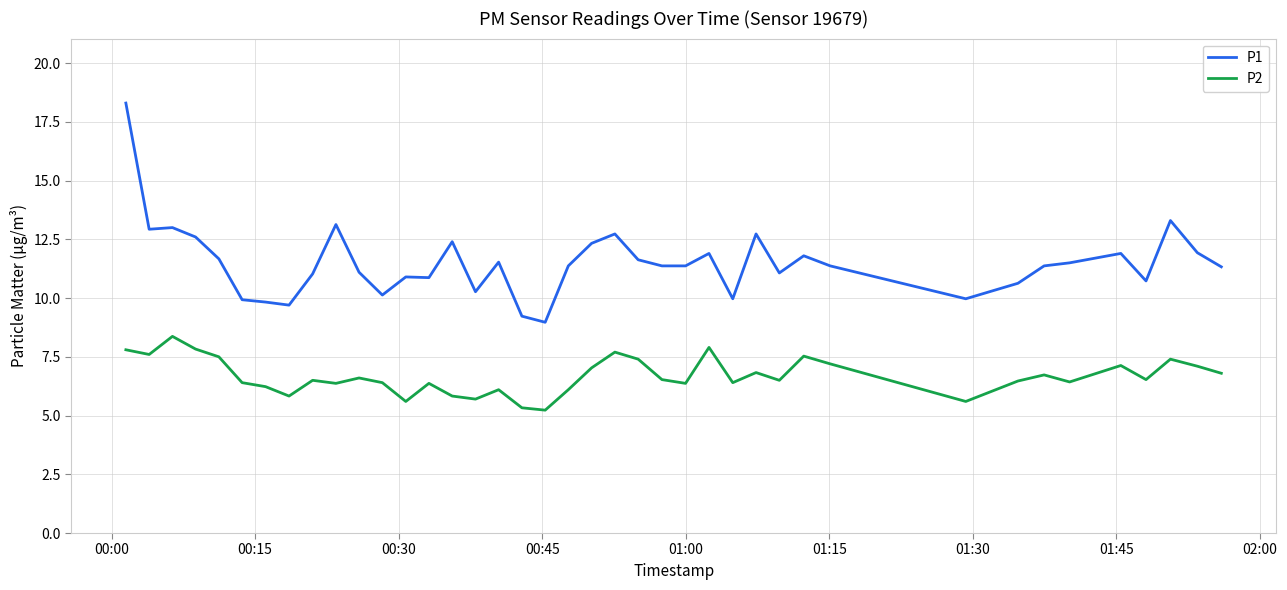

What is the greatest value displayed?

18.3